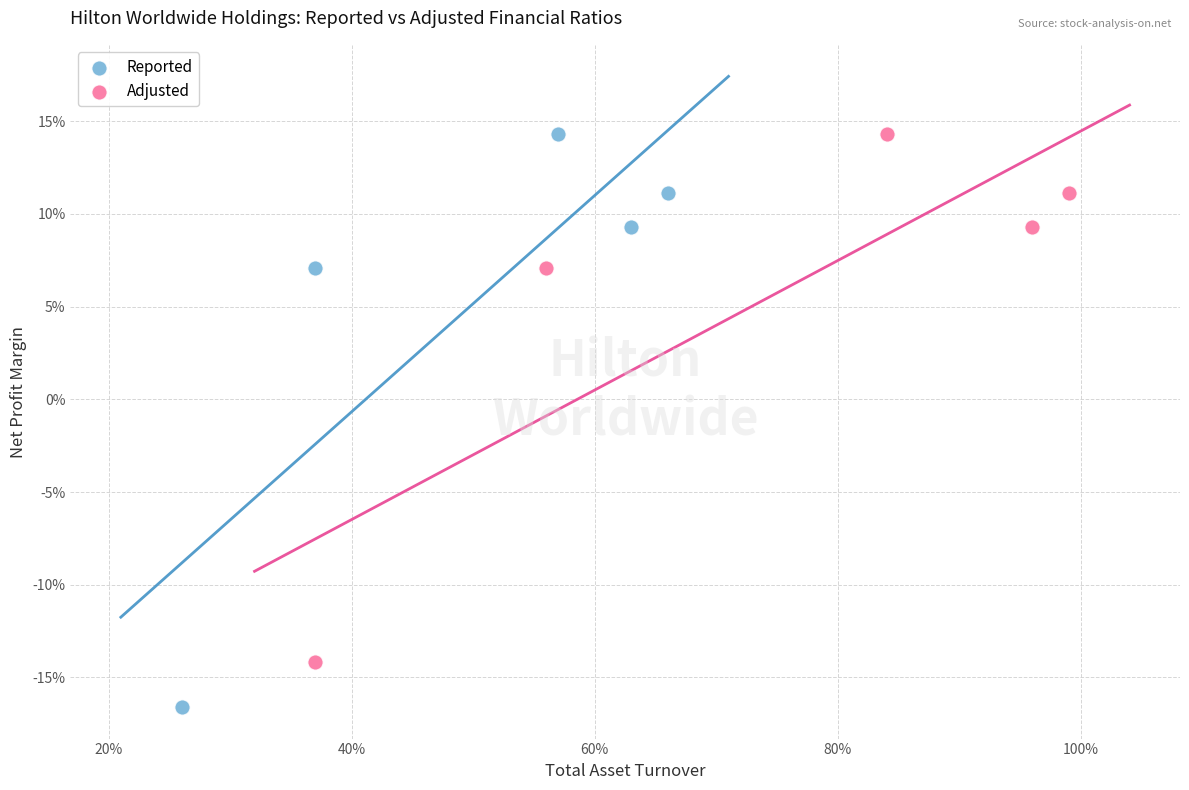

What are all the series names shown in the legend?

Reported, Adjusted